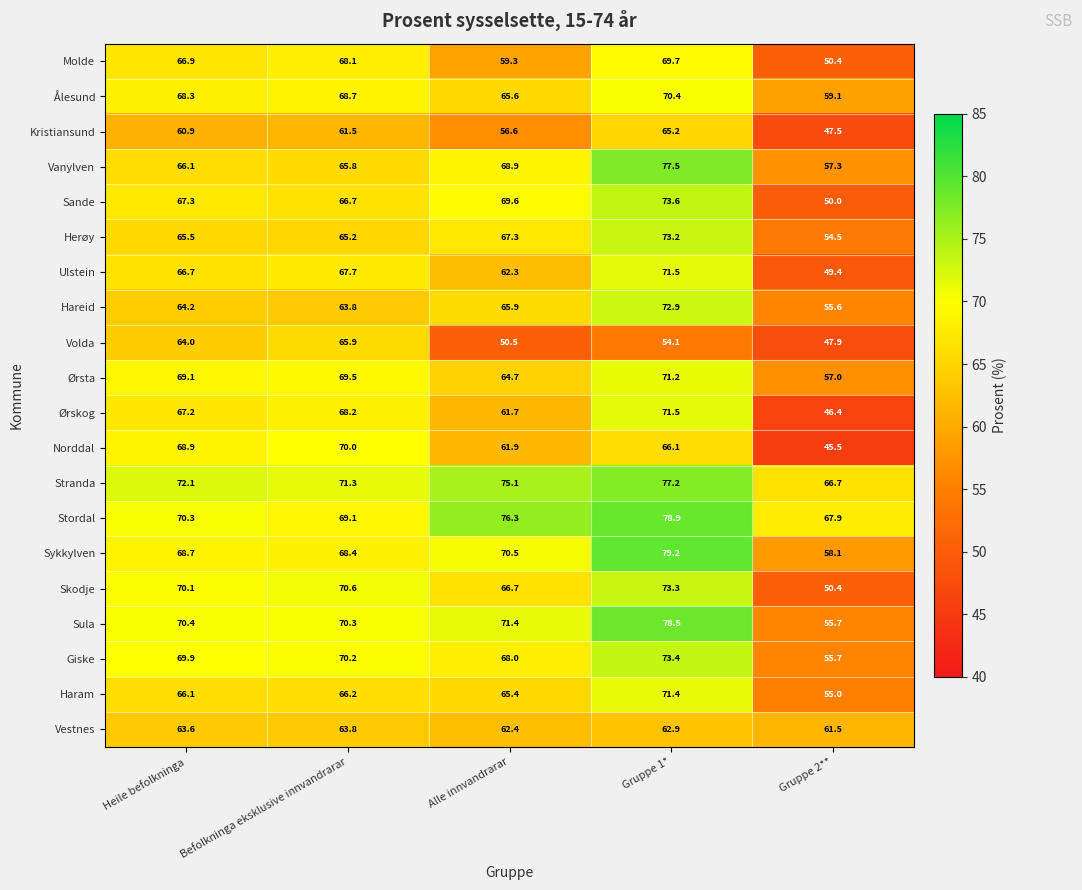

Is it true that Stranda equals 22.2 at Gruppe 2**?

False